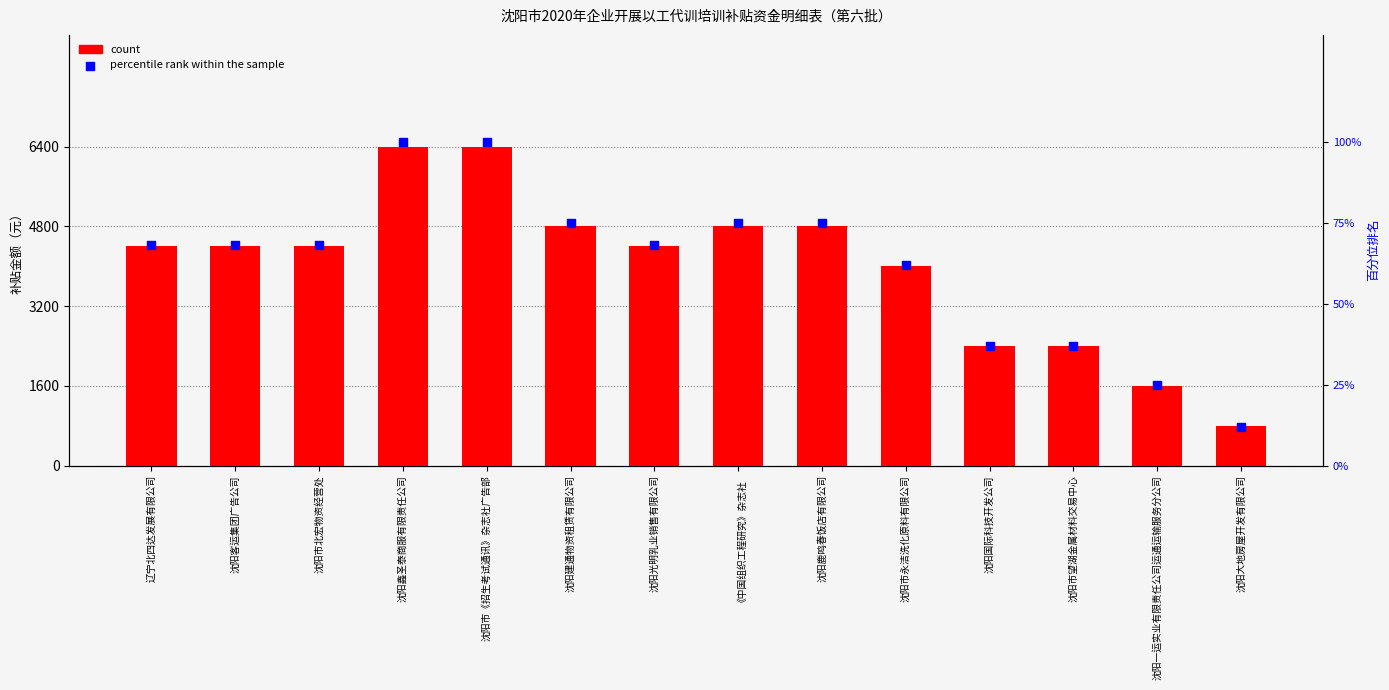

Which series has the largest Y range (max minus min)?

count